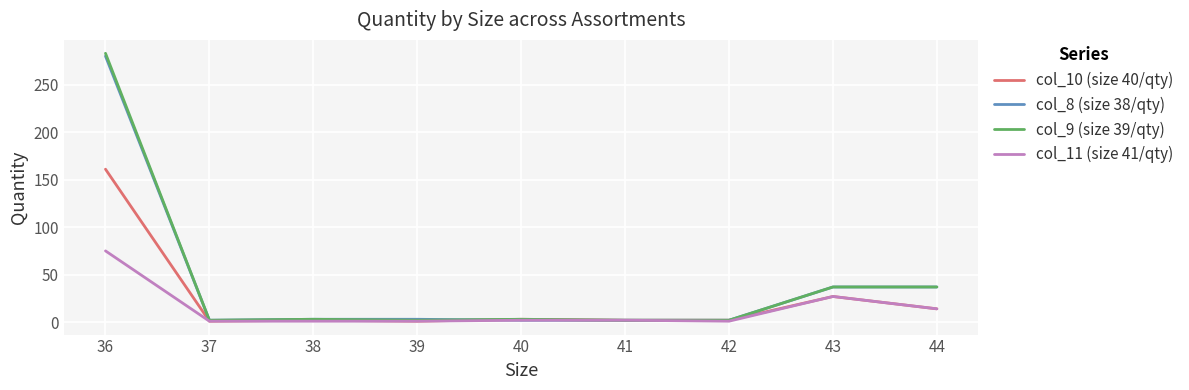

List the series in order of their peak value, lowest first.

col_11 (size 41/qty), col_10 (size 40/qty), col_8 (size 38/qty), col_9 (size 39/qty)